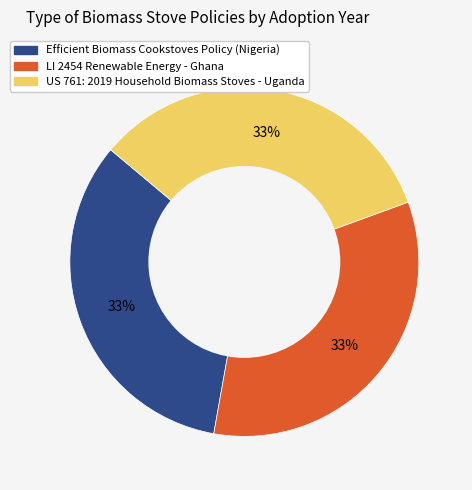

Combined, do Efficient Biomass Cookstoves Policy (Nigeria) and US 761: 2019 Household Biomass Stoves - Uganda account for over 50%?

Yes